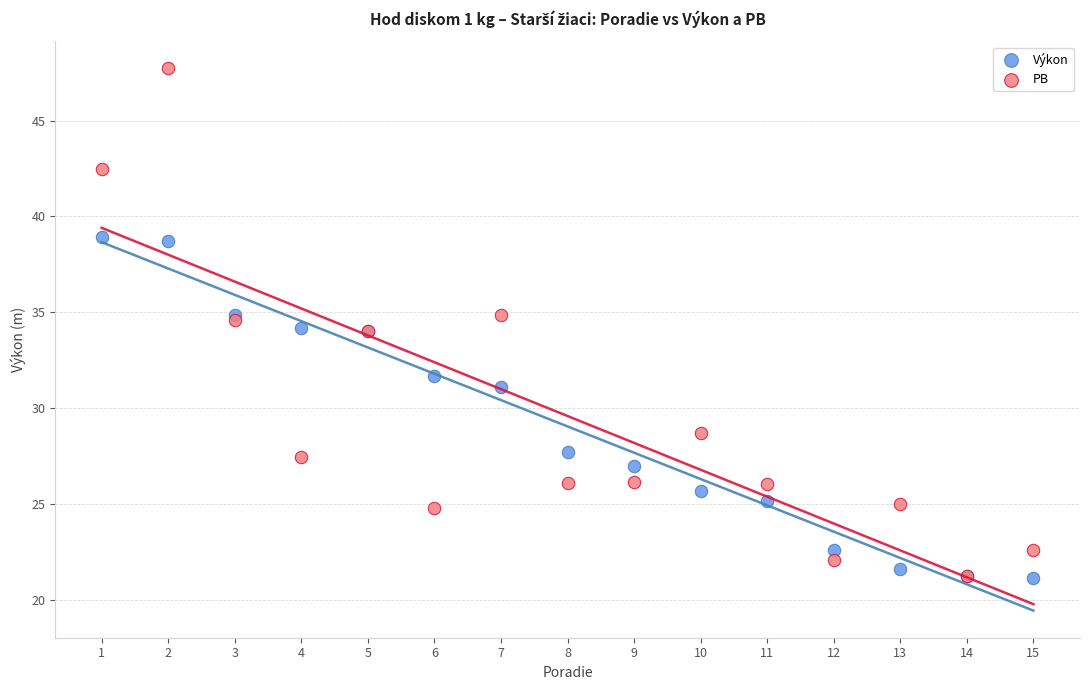

What are all the series names shown in the legend?

Výkon, PB